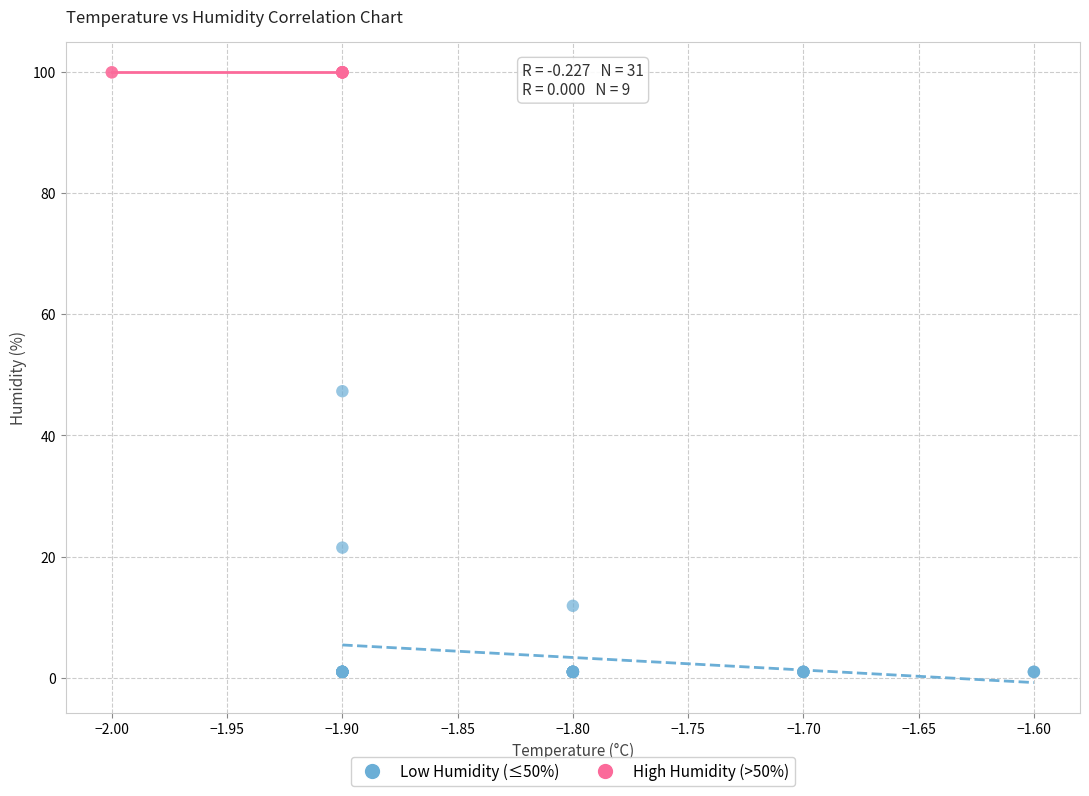

Which series reaches the minimum Y coordinate?

Low Humidity (≤50%)